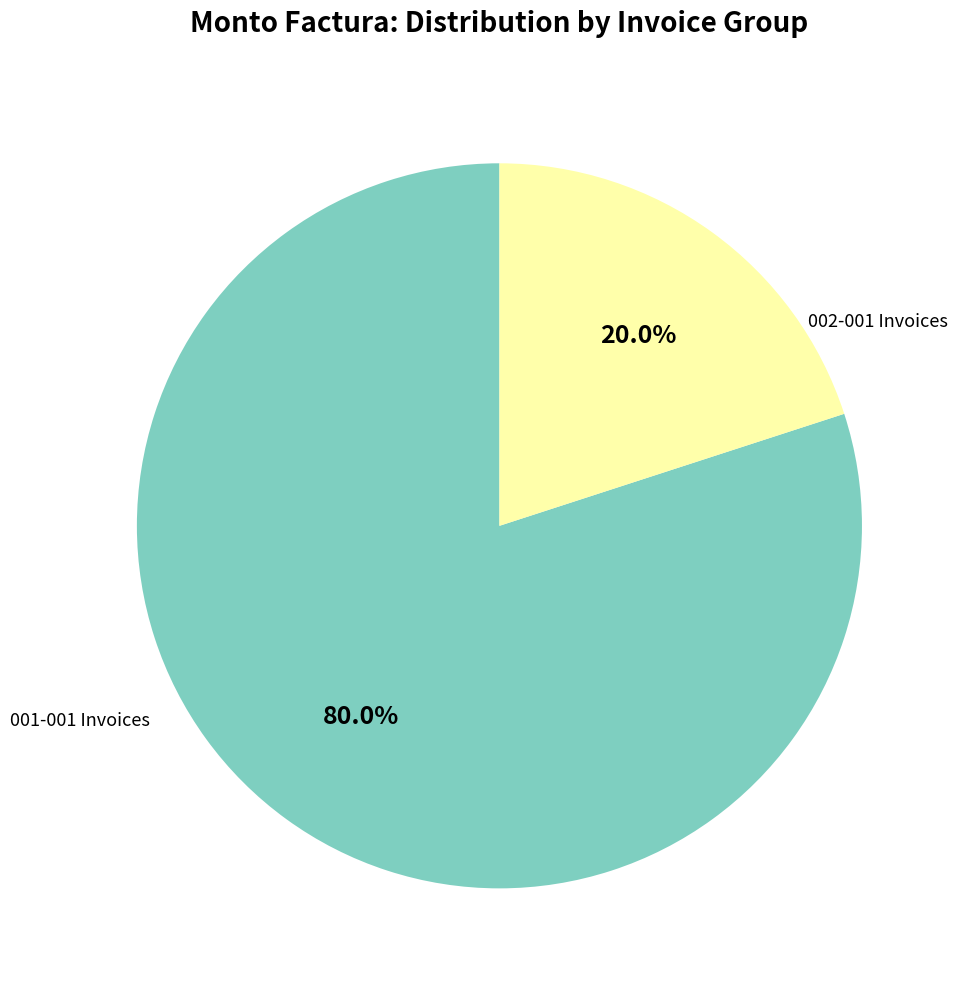

Do 002-001 Invoices and 001-001 Invoices together represent more than half of the pie?

Yes